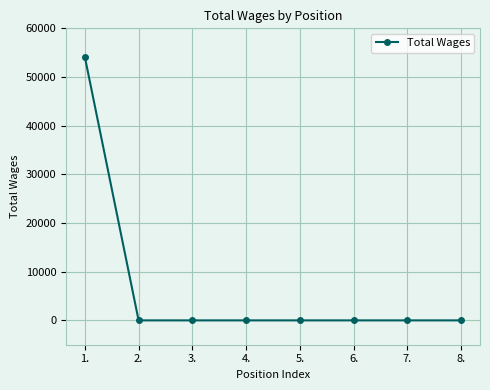

What is the change in value from 1. to 2.?

-54120